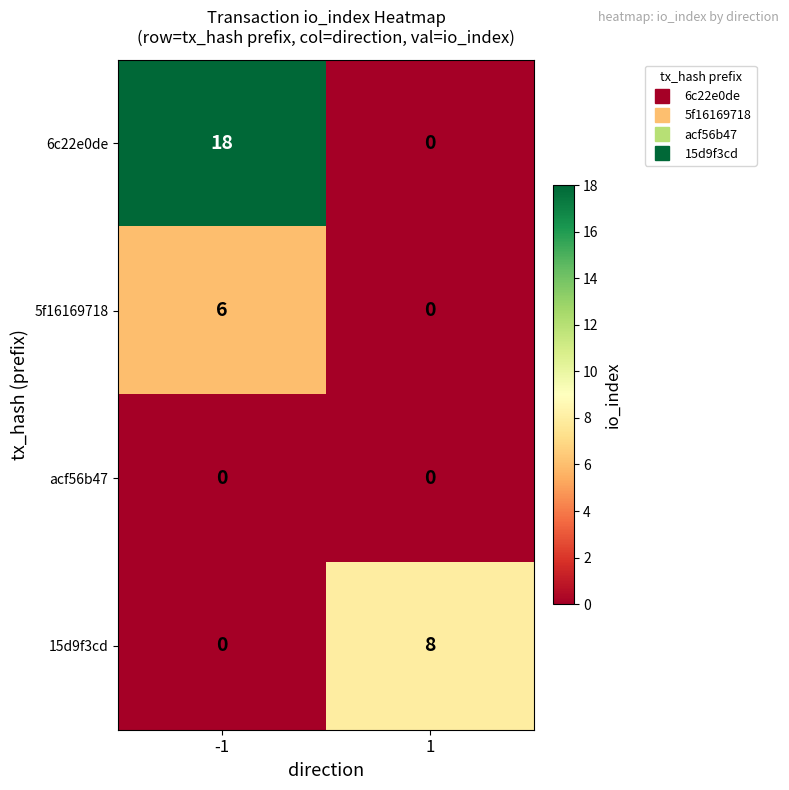

The 6c22e0de series shows 0 at 1. True or false?

True